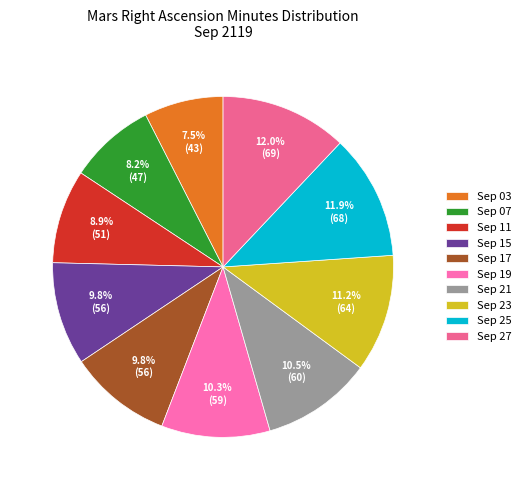

What percentage do Sep 19 and Sep 21 together represent?

20.8%